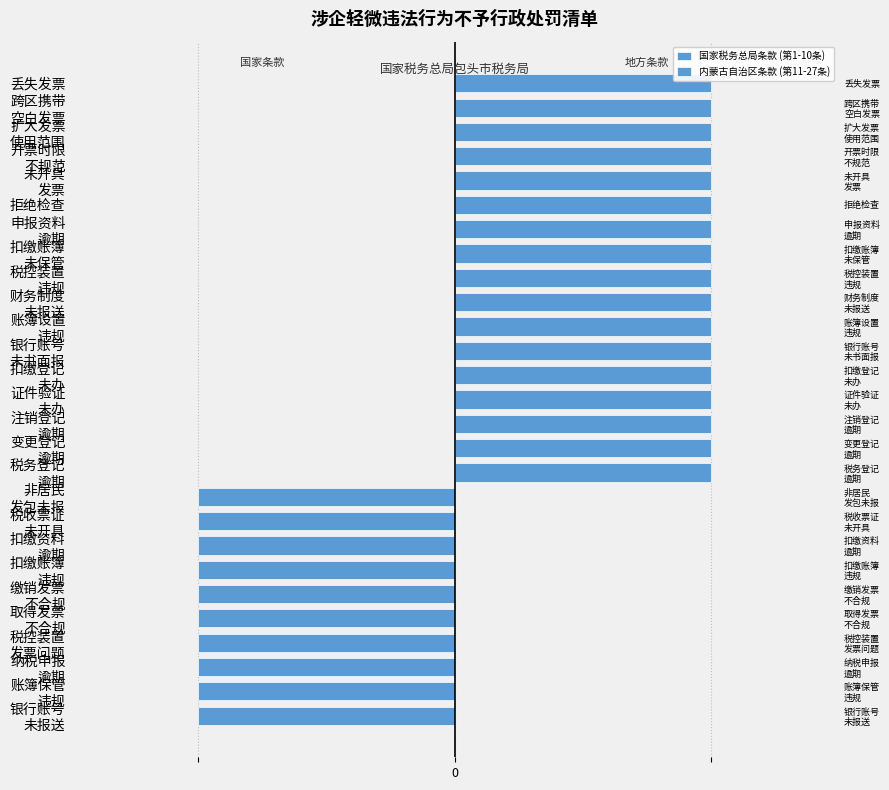

Reading right to left, list all the values displayed in this chart.

国家税务总局条款 (第1-10条): 0	0	0	0	0	0	0	0	0	0	0	0	0	0	0	0	0	-1	-1	-1	-1	-1	-1	-1	-1	-1	-1
内蒙古自治区条款 (第11-27条): 1	1	1	1	1	1	1	1	1	1	1	1	1	1	1	1	1	0	0	0	0	0	0	0	0	0	0